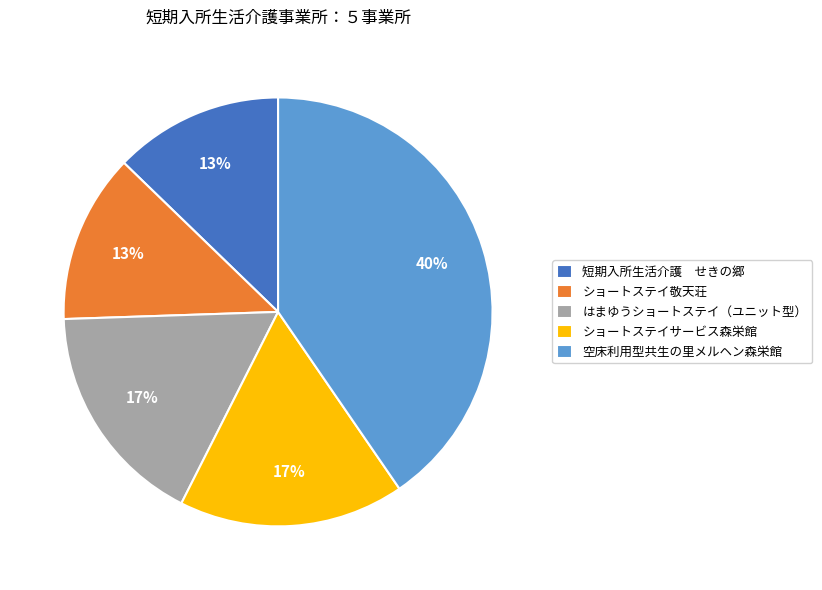

Approximately how many times larger is the value at ショートステイサービス森栄館 compared to 短期入所生活介護 せきの郷?

1.3